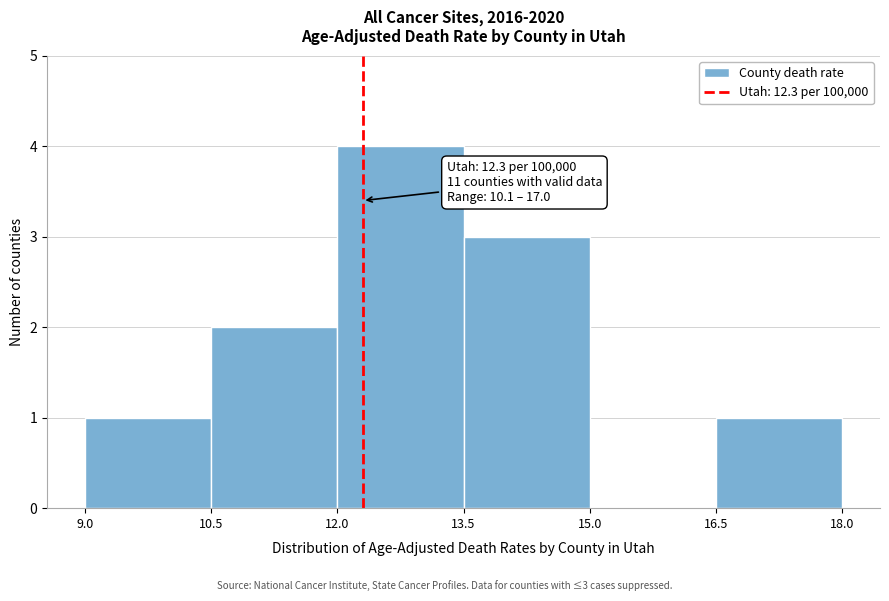

Over which range of the x-axis is the bar tallest?

12.0 to 13.5